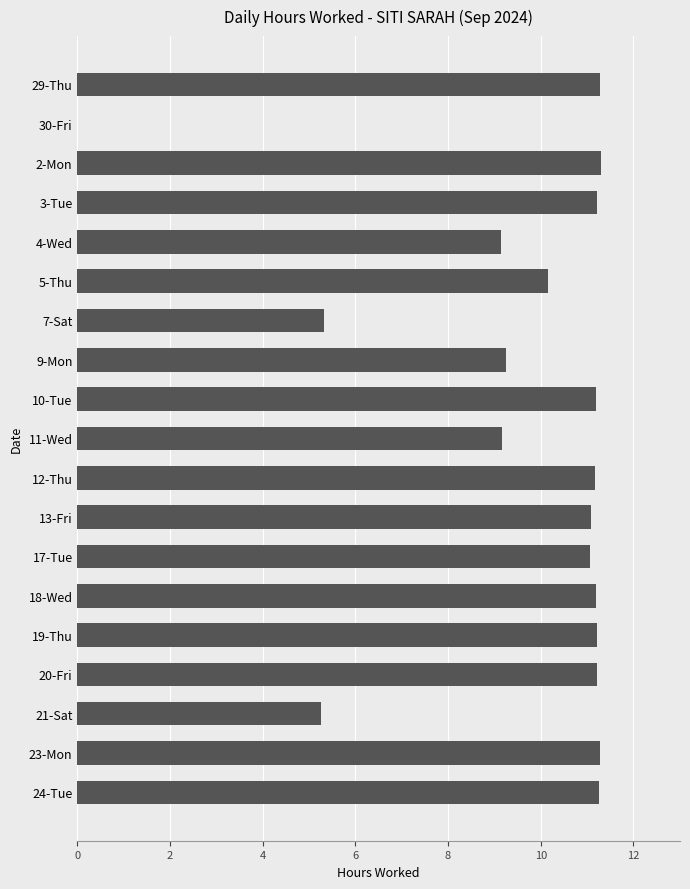

Between 2-Mon and 21-Sat, which is larger?

2-Mon